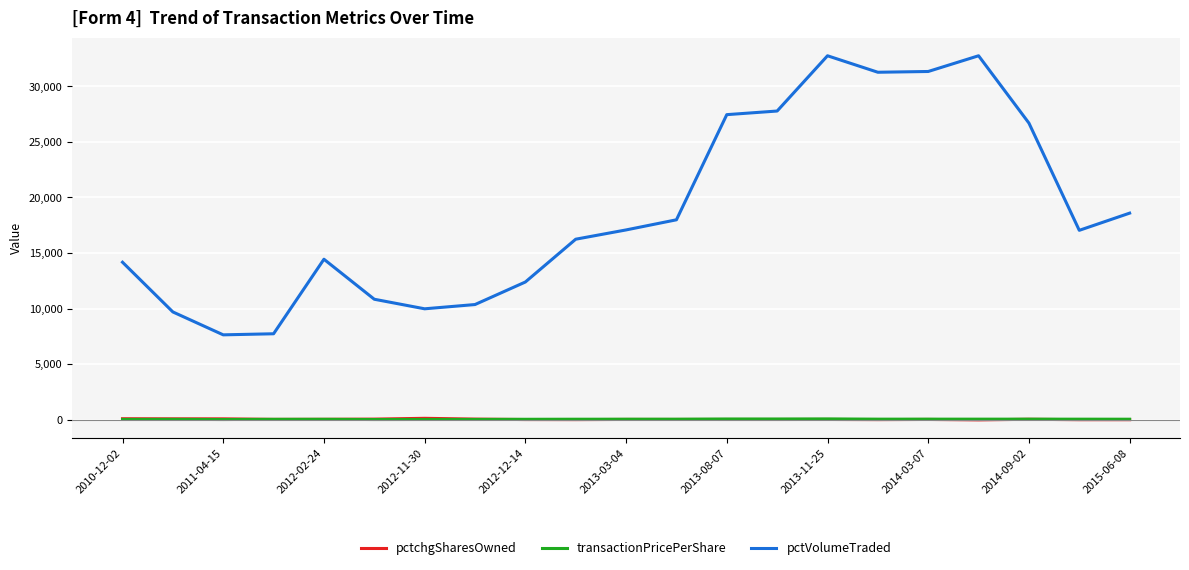

Is this an area chart (filled region under the line)?

No